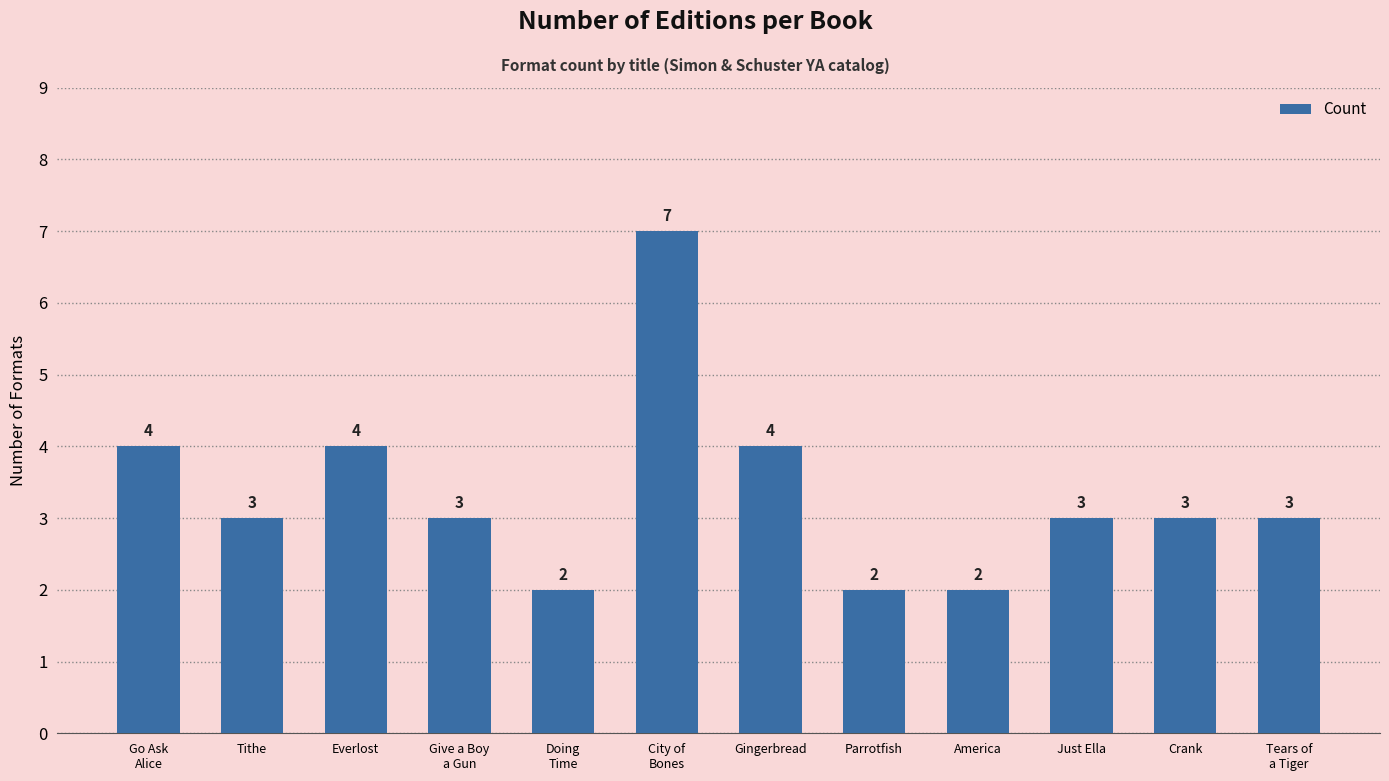

How many values are between 3 and 4?

8